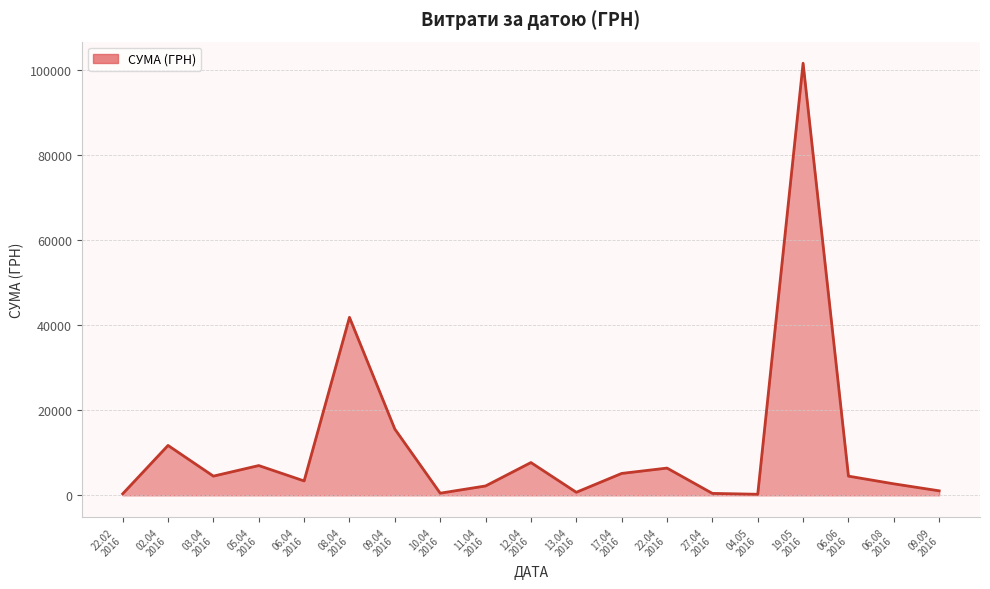

What is the maximum value shown in the chart?

101565.0